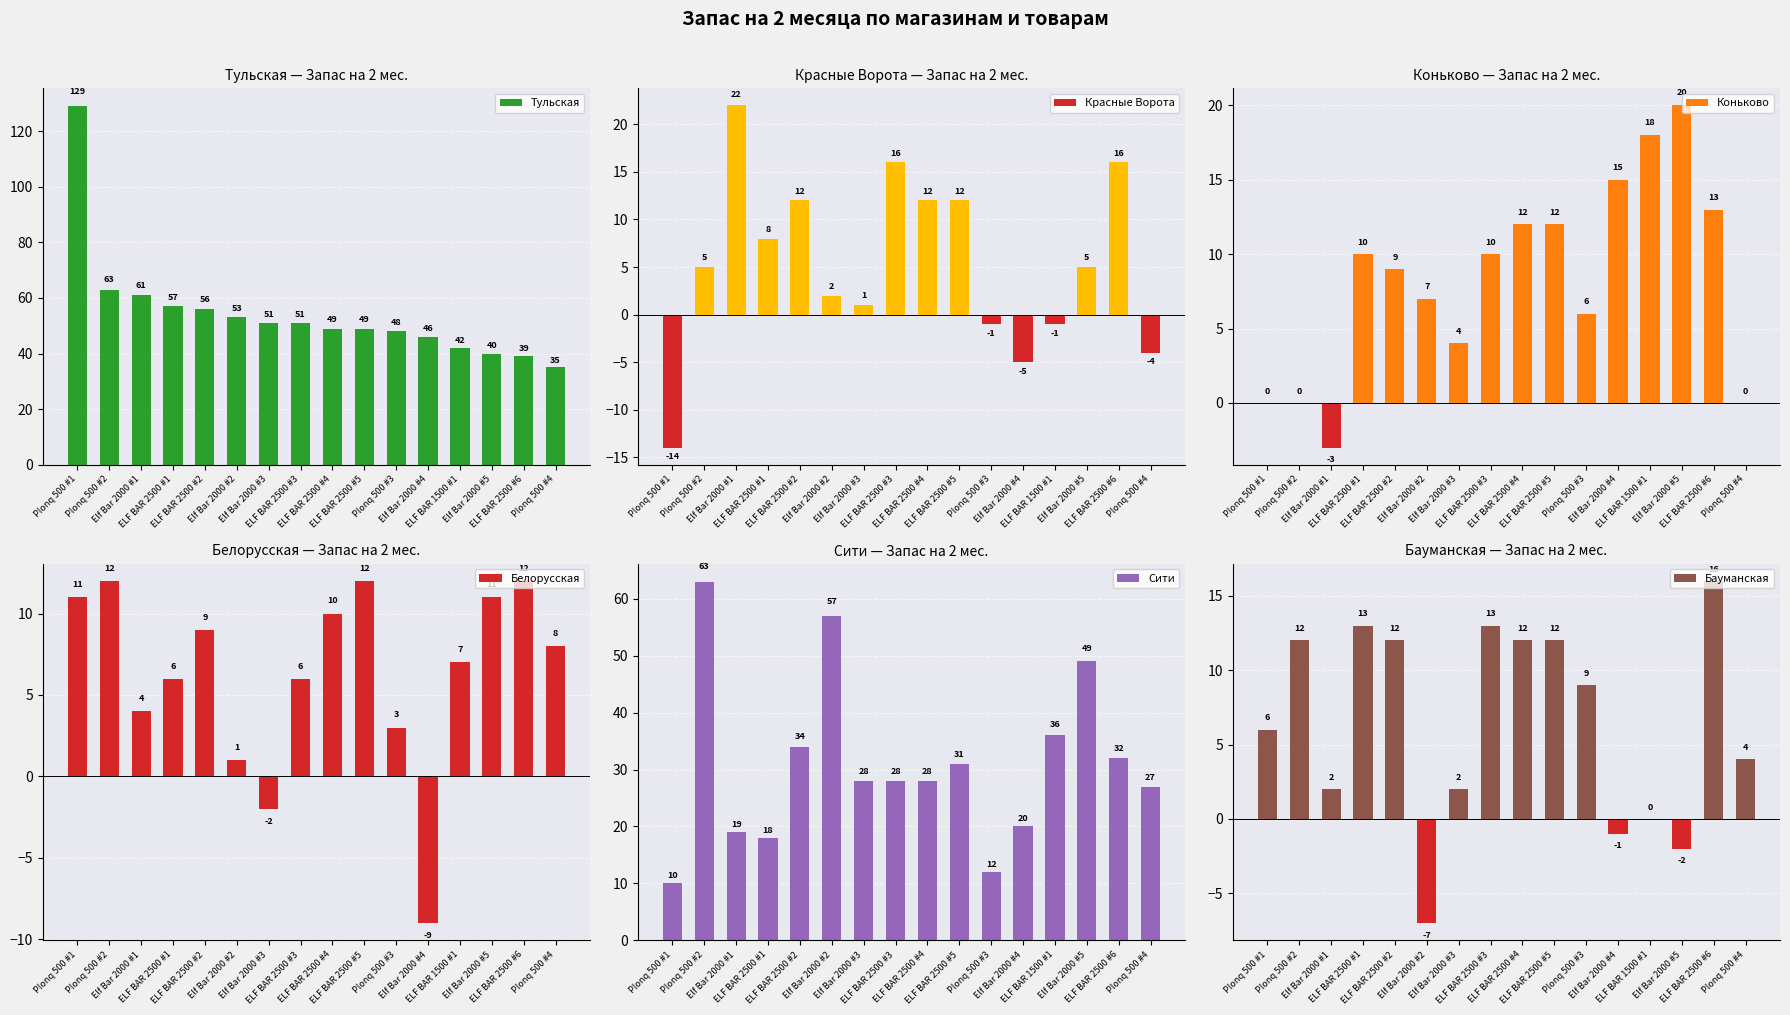

What is the label of the 9th bar from the right?

ELF BAR 2500 #3